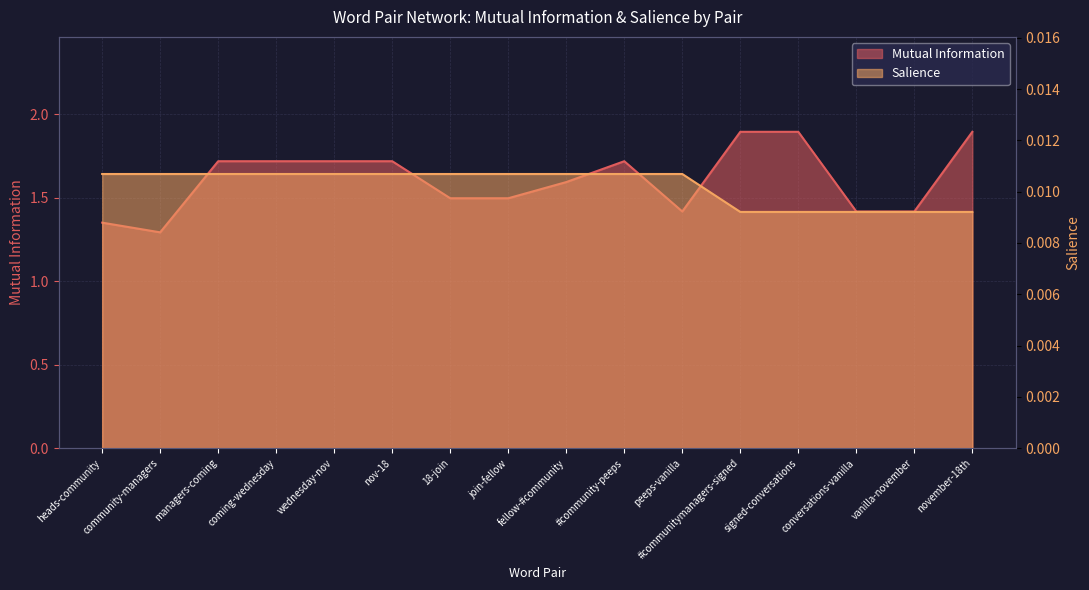

What is the spread (max minus min) of values at #communitymanagers-signed?

1.9